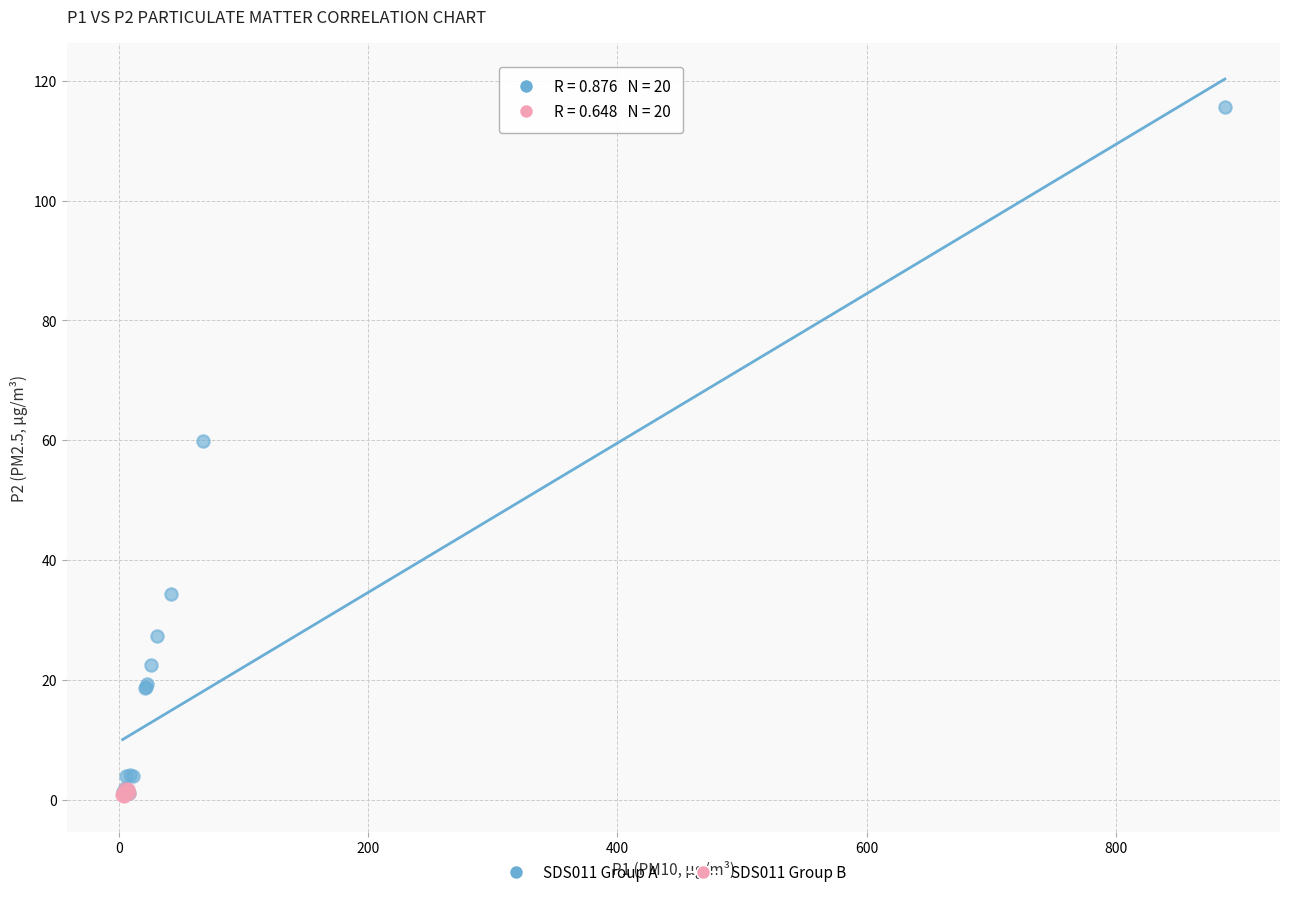

Which series contains the highest Y value?

SDS011 Group A